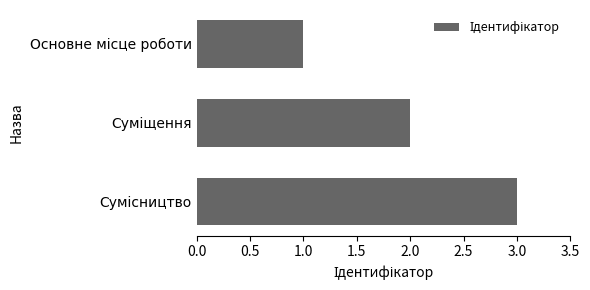

What is the difference between the maximum and minimum values?

2